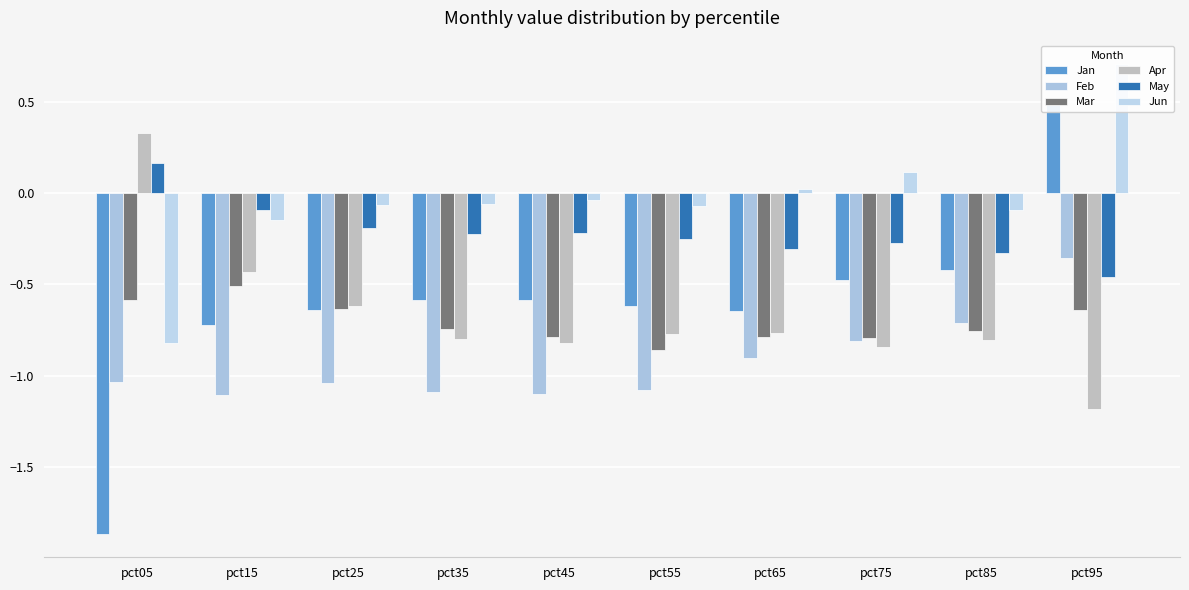

Does the chart contain stacked bars?

No